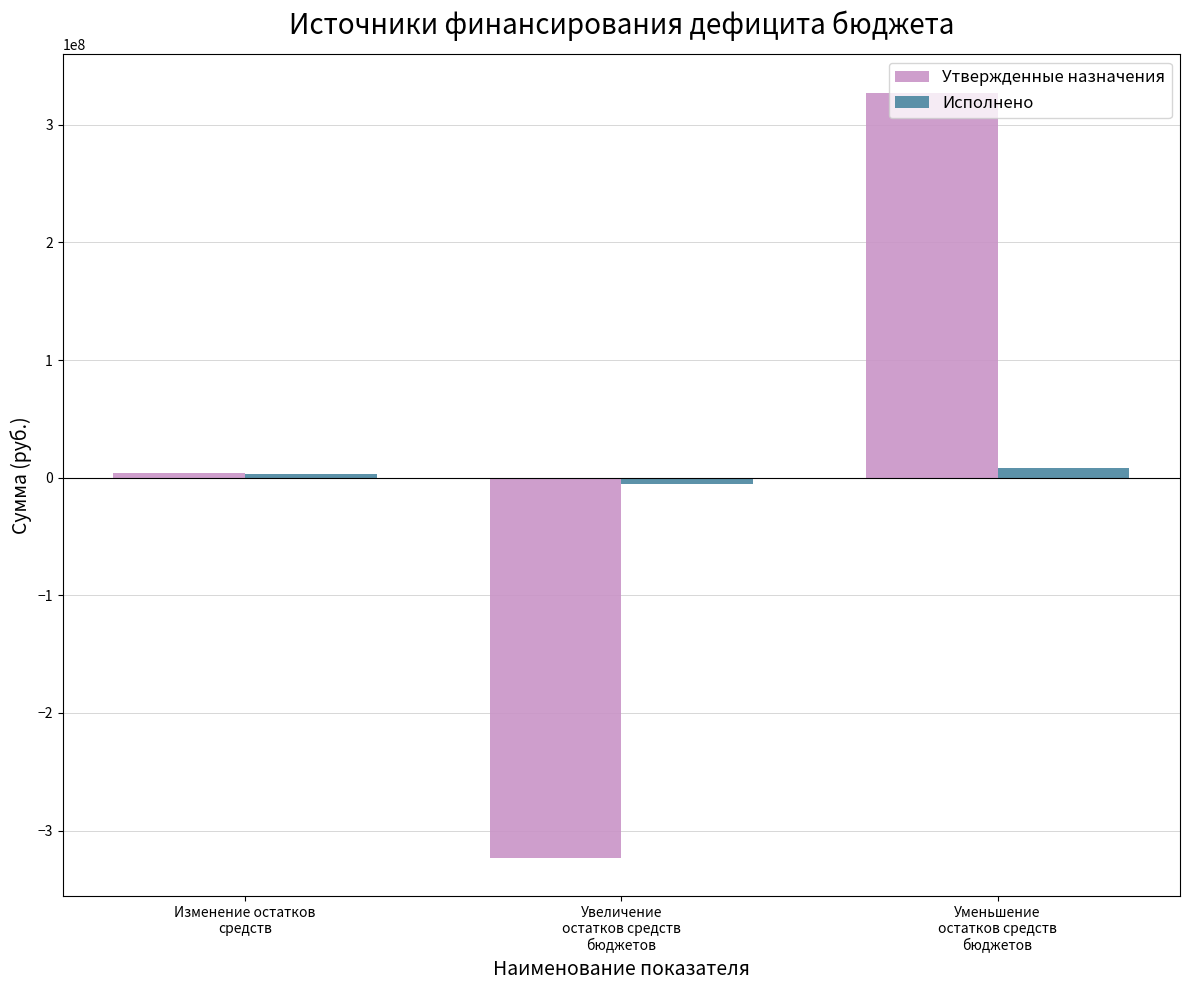

How many values in the Исполнено series exceed 2816595?

2